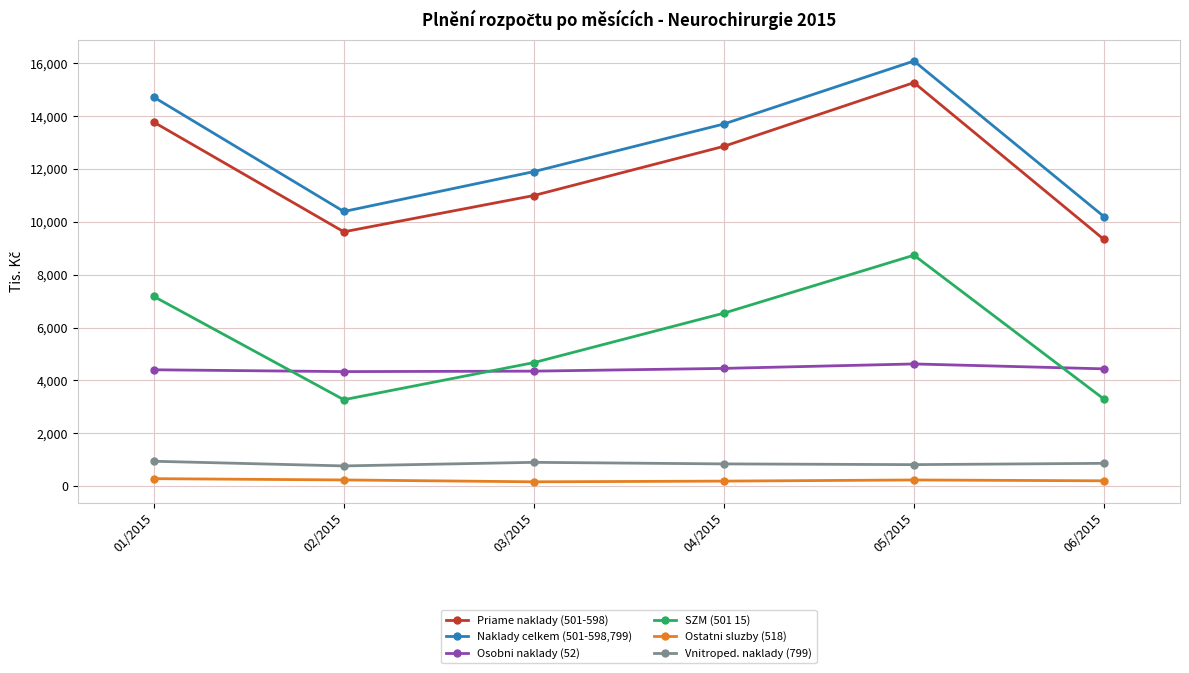

At which category does SZM (501 15) reach its first local peak?

05/2015